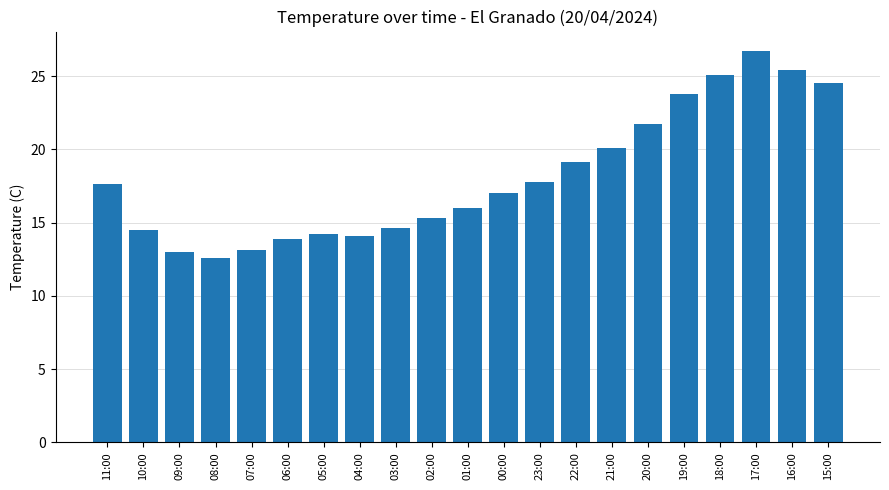

What is the change in value from 08:00 to 00:00?

+4.4